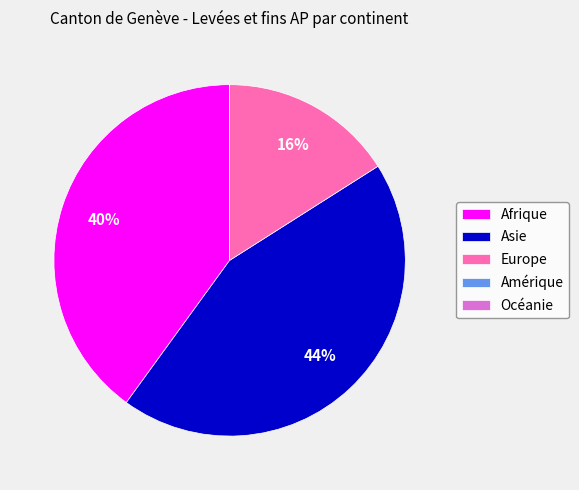

Does Asie represent more than half of the total?

No